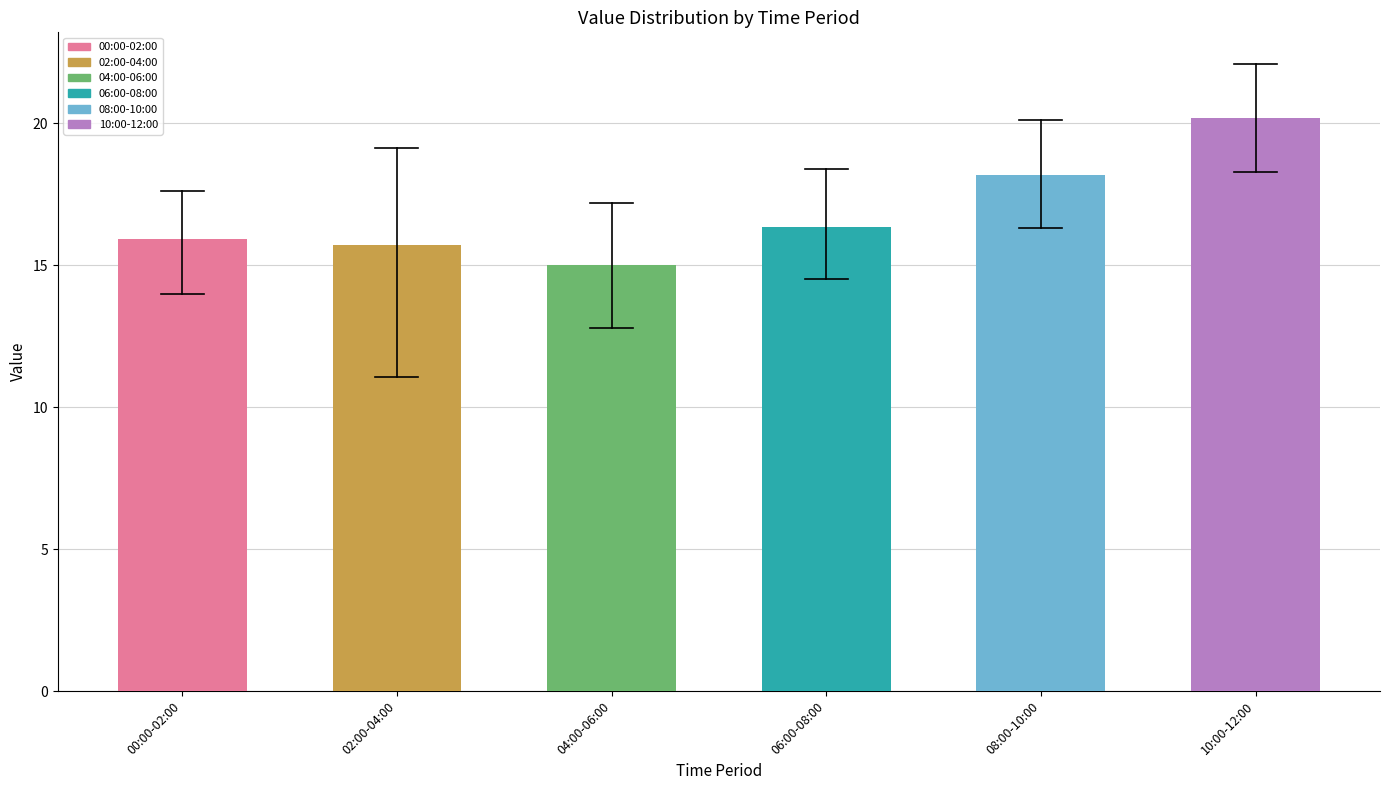

What is the label of the 4th bar from the left?

06:00-08:00